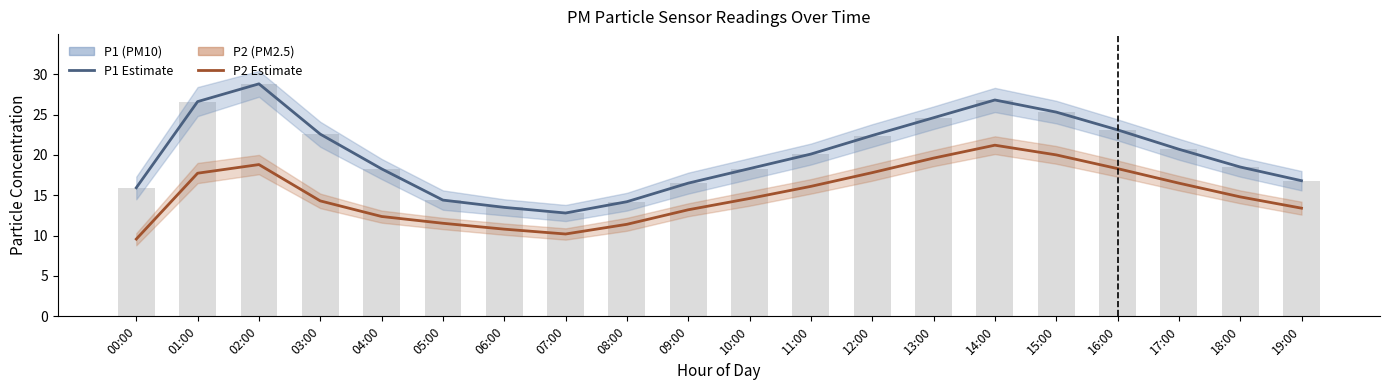

The value of P2 (PM2.5) at 12:00 is 17.8. True or false?

True